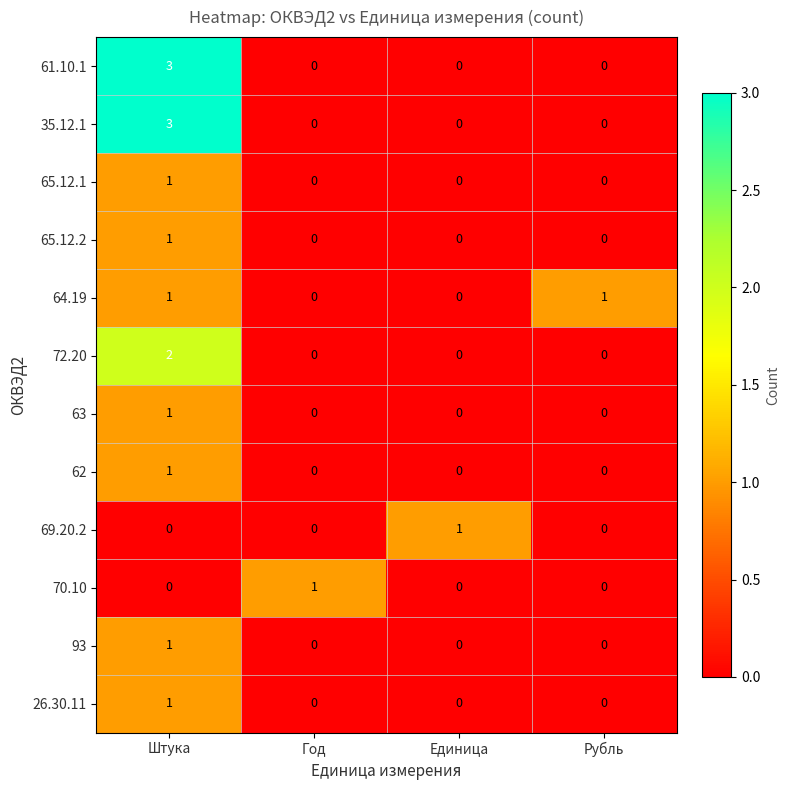

The value of 26.30.11 at Единица is 0. True or false?

True